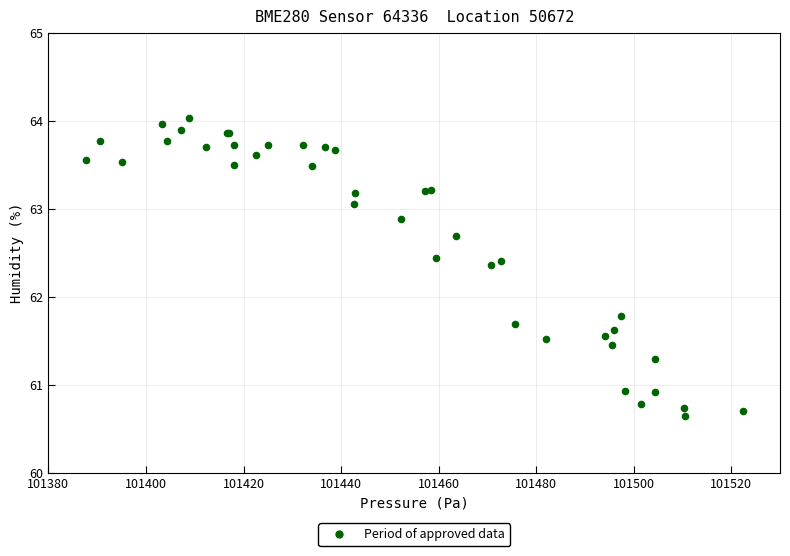

What Y value in the scatter plot is closest to 62?

61.8